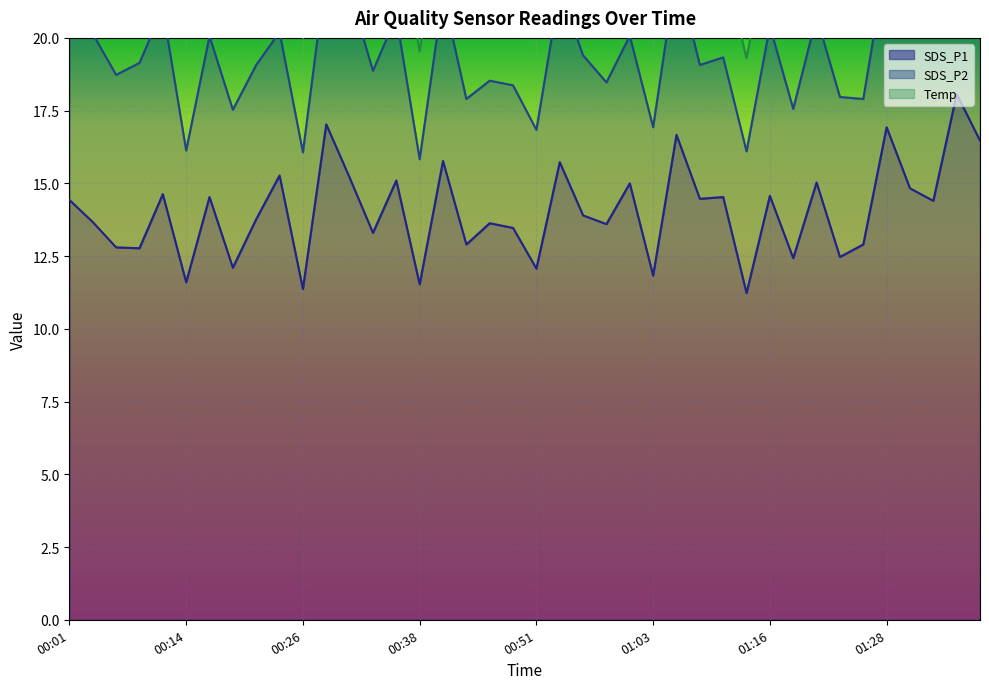

How many interior local peaks does the SDS_P1 series have?

15